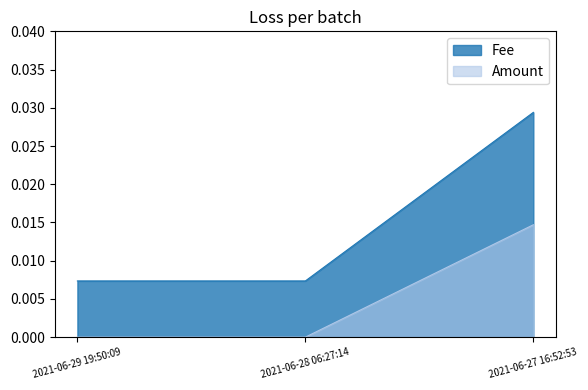

Does the chart have visible grid lines?

No